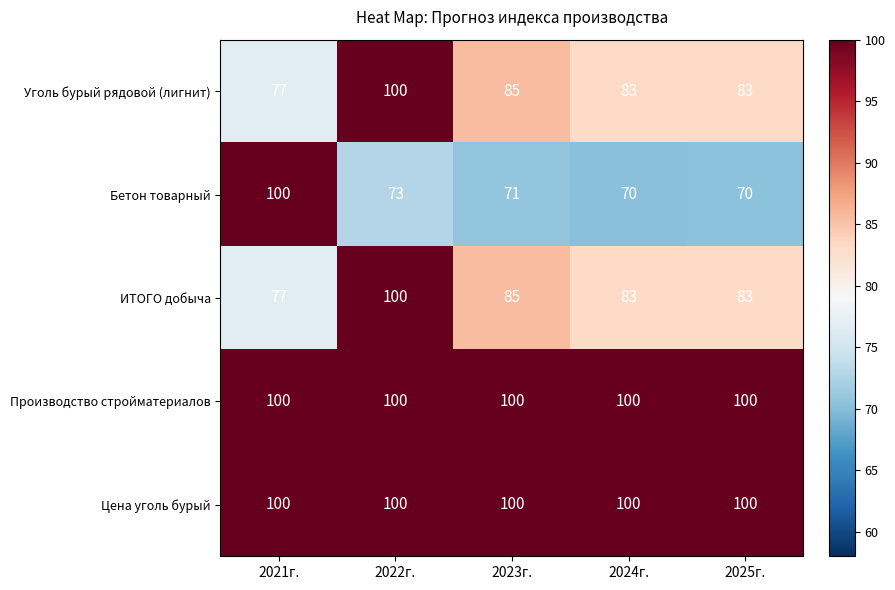

What is the spread (max minus min) of values at 2022г.?

27